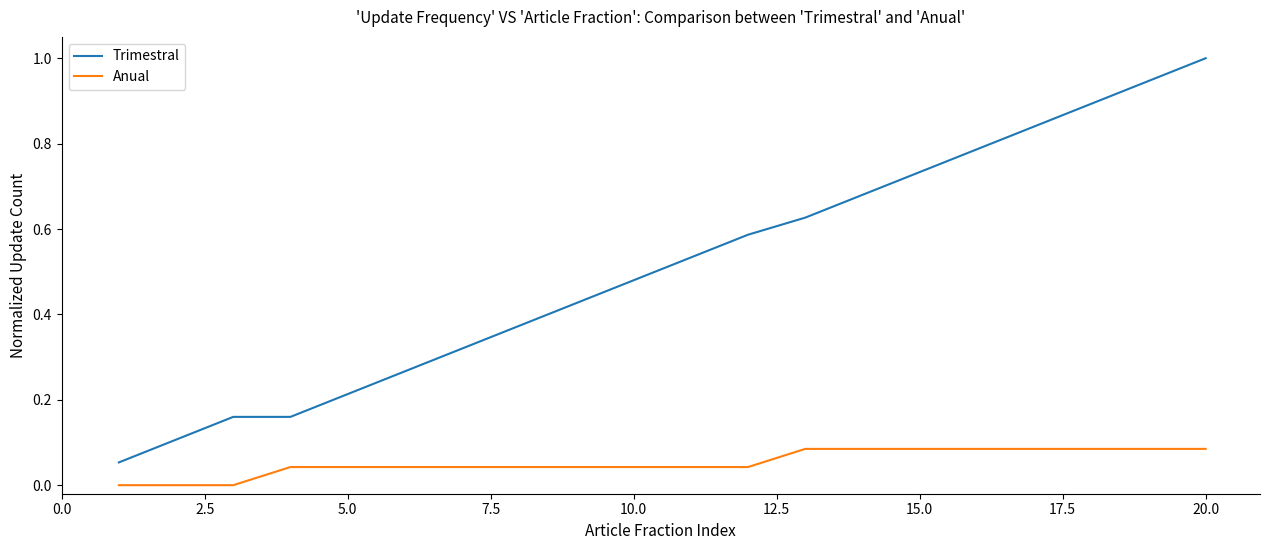

Rank the series by their average value, from lowest to highest.

Anual, Trimestral